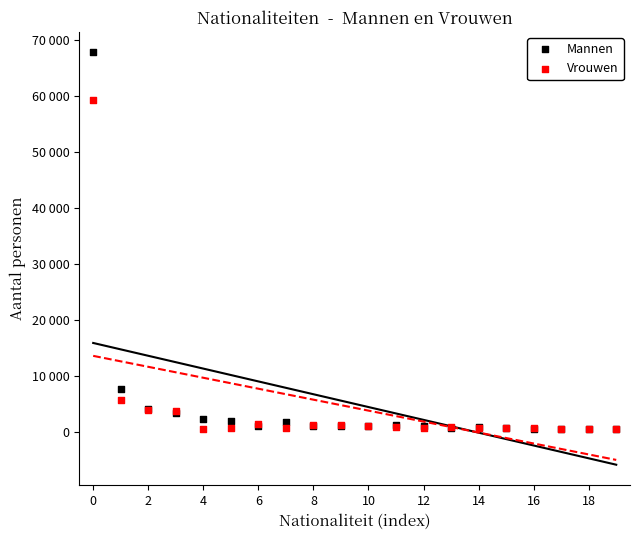

Which series contains the lowest Y value?

Vrouwen